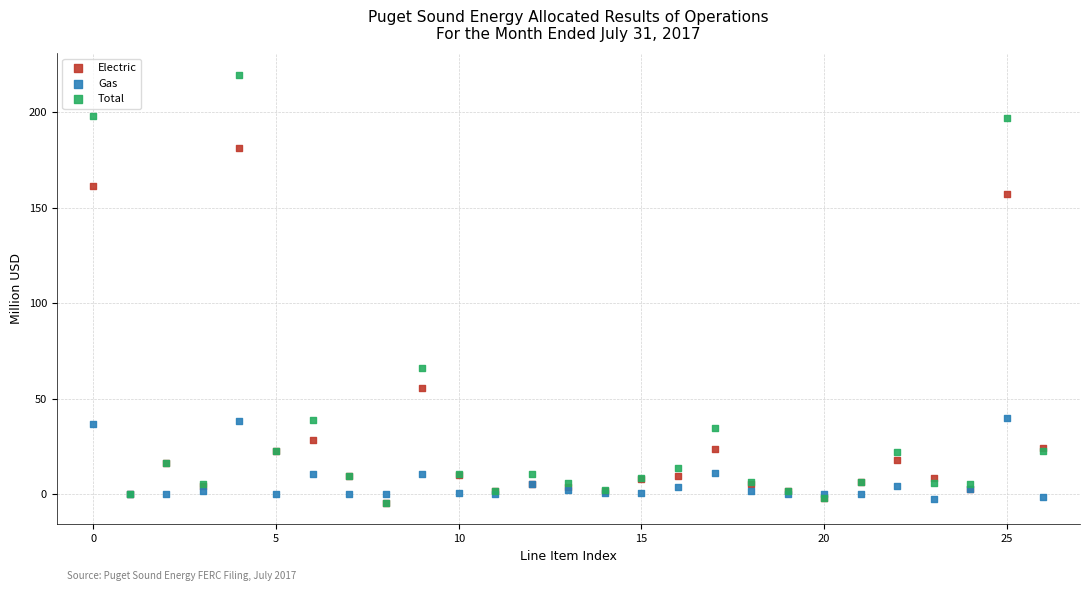

In the Total series, what Y value is closest to 107?

65.9